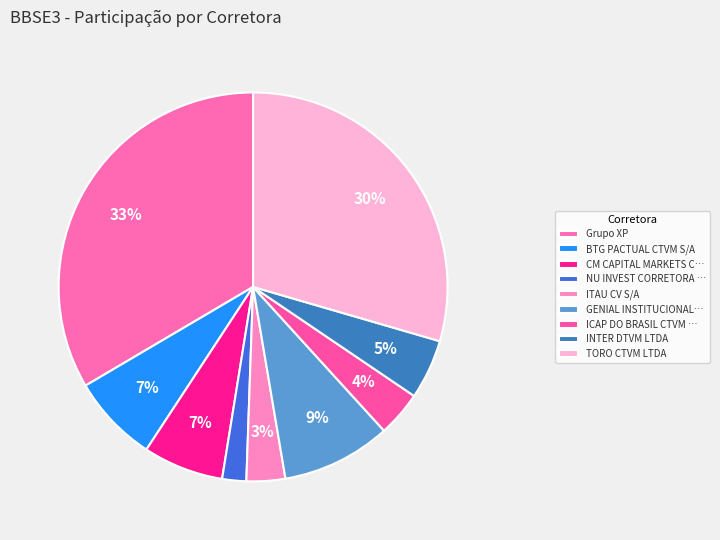

To the nearest percent, what portion does TORO CTVM LTDA represent?

30%